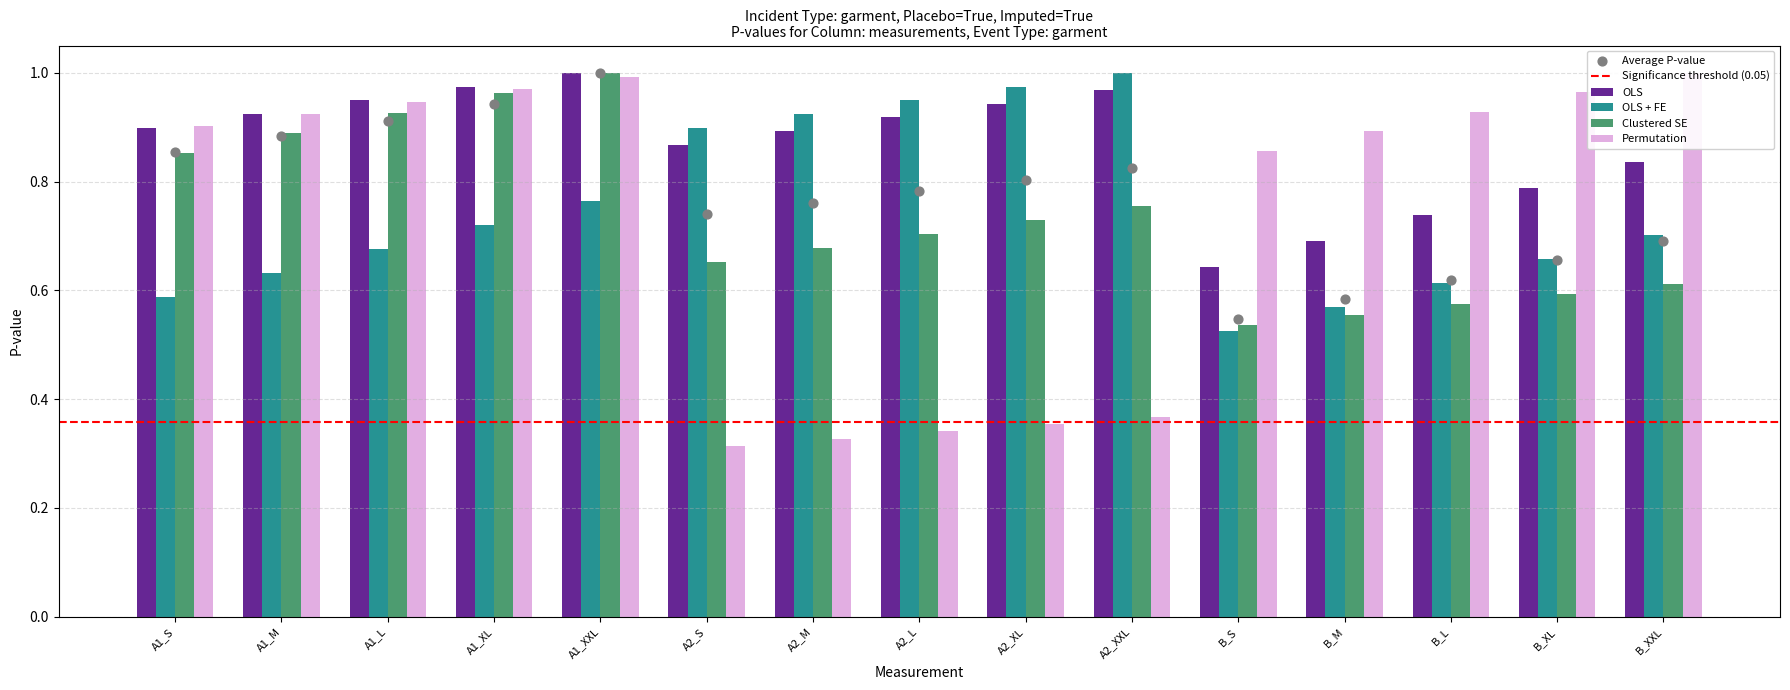

Which series contains the lowest Y value?

Permutation